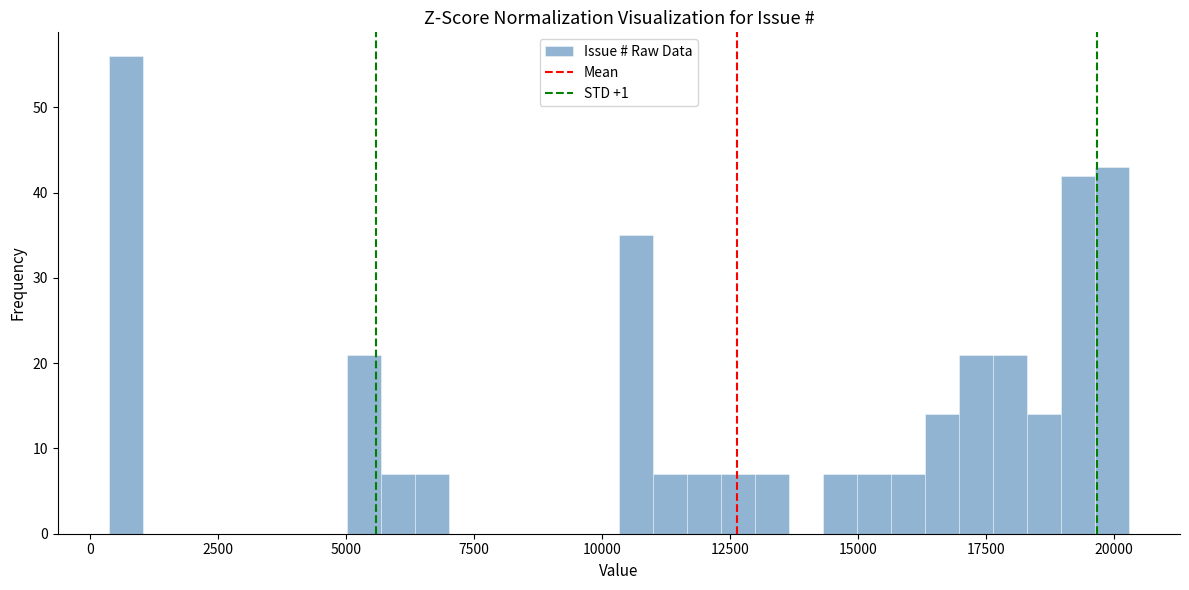

Around what value on the x-axis is the tallest bar? Give the approximate position of its centre, as read against the axis.

500